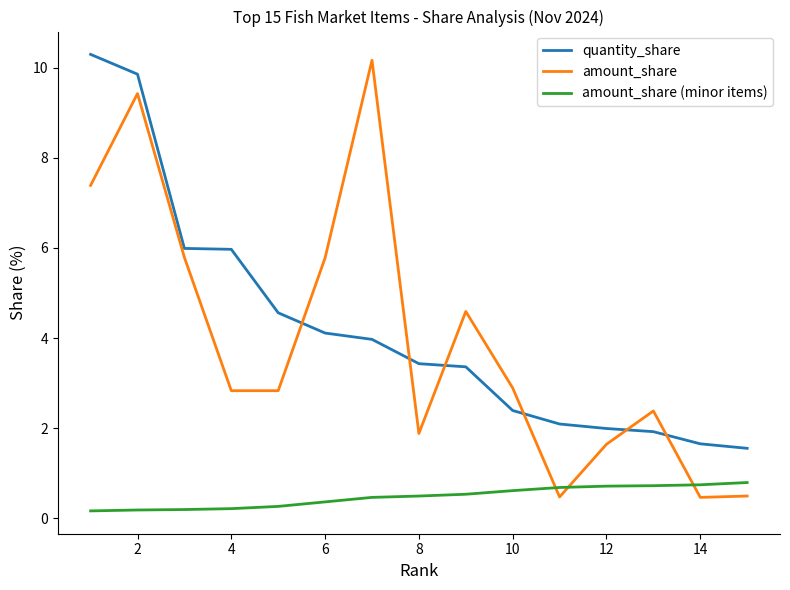

Which series has the largest range (max minus min)?

amount_share